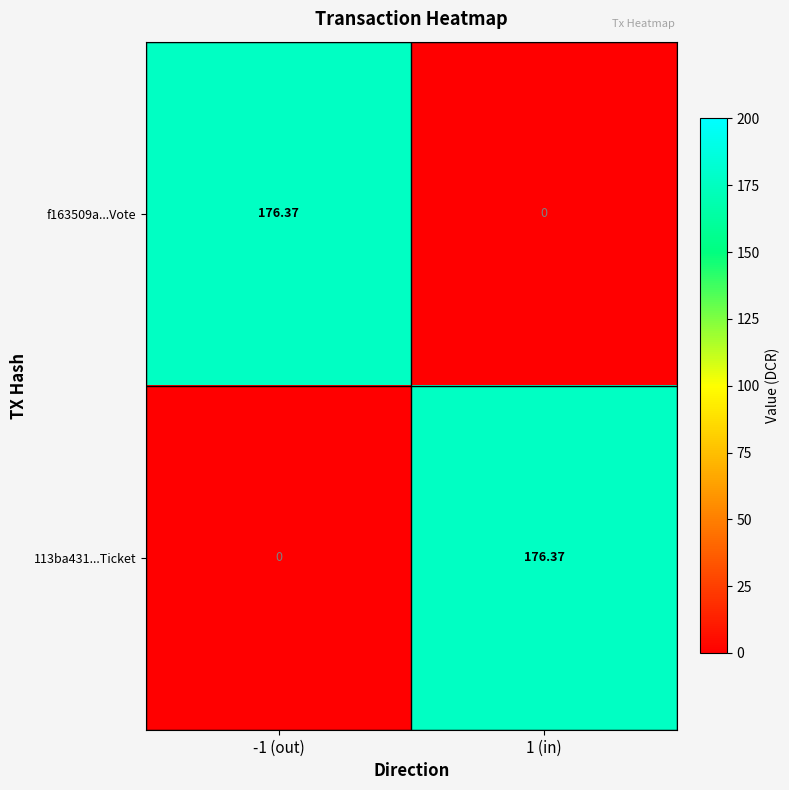

Is the value of 113ba431...Ticket at 1 (in) greater than the value of f163509a...Vote at 1 (in)?

Yes